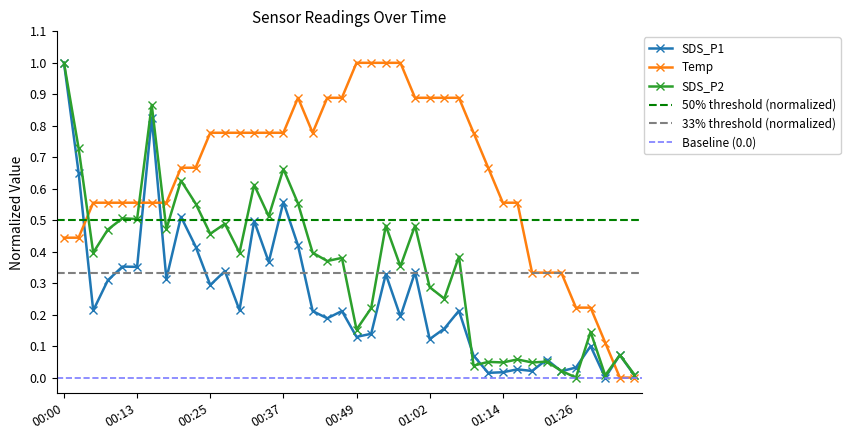

How many data points does each series have?

40